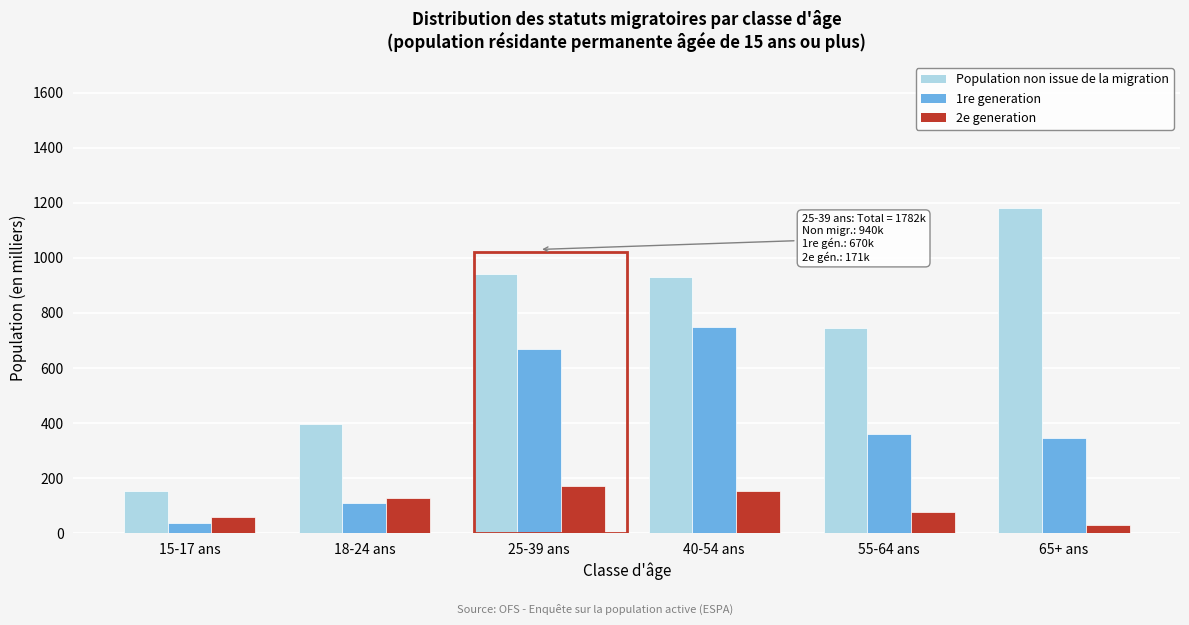

Reading left to right, transcribe all the data shown in this chart.

Population non issue de la migration: 153.9	395.2	940.3	931.8	746.0	1179.8
1re generation: 37.5	110.8	670.3	750.4	359.5	346.5
2e generation: 58.3	126.8	171.2	153.4	75.9	29.5